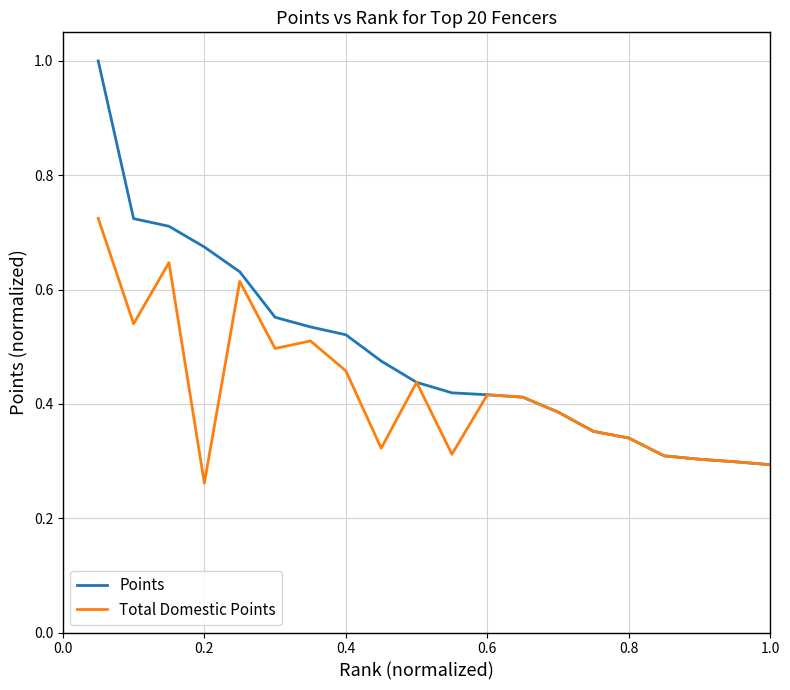

Rank the series by their maximum value, from highest to lowest.

Points, Total Domestic Points